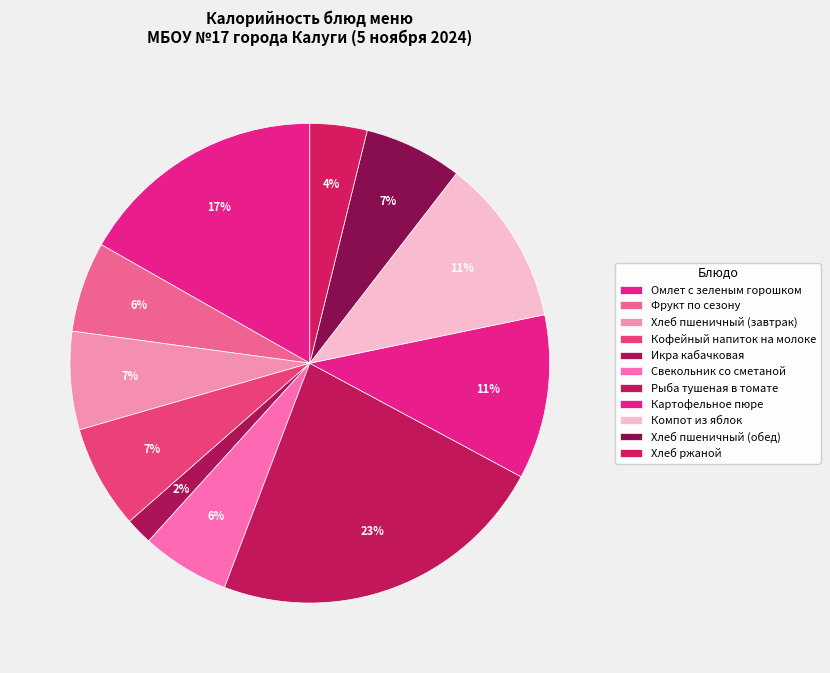

How many segments does this pie chart have?

11